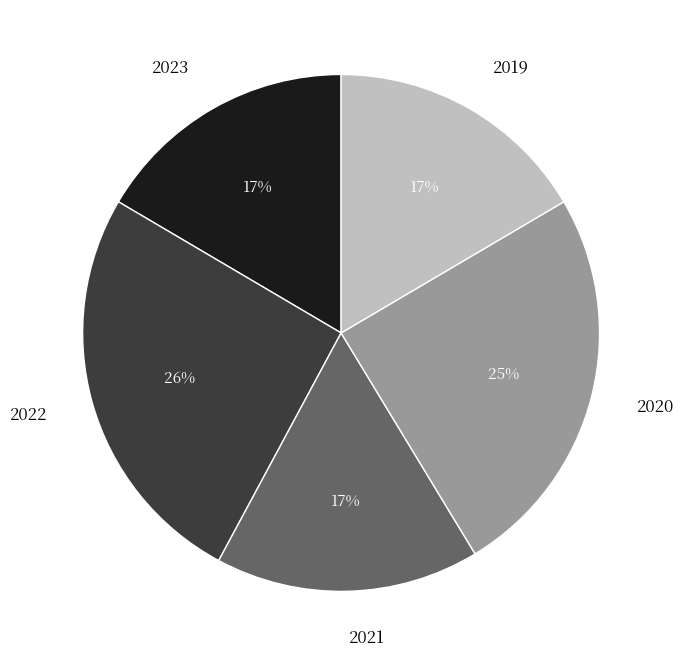

Is there any slice that represents more than half of the pie?

No